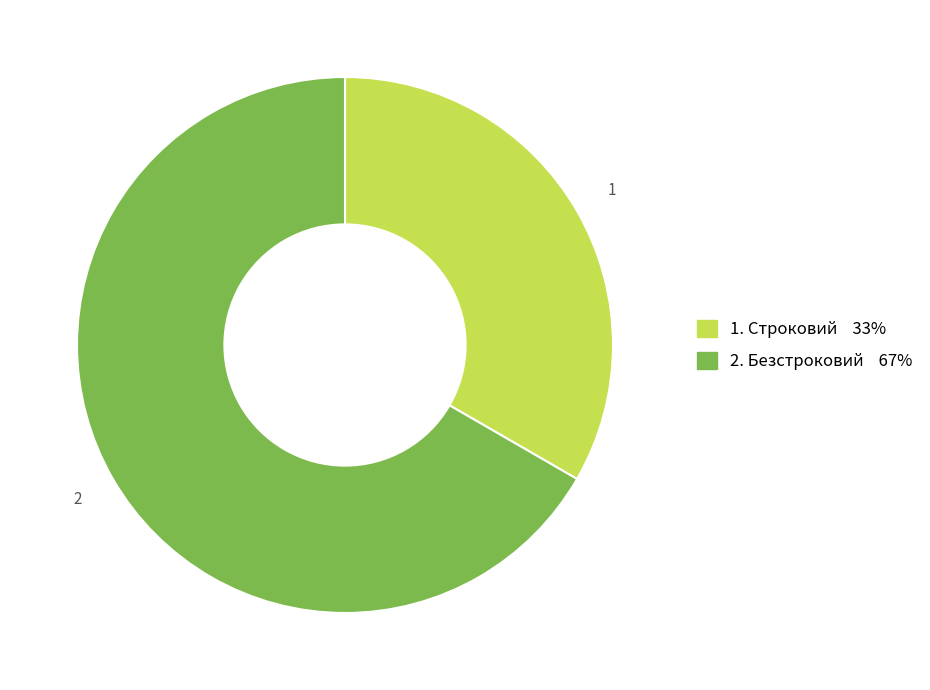

Is there any slice that represents more than half of the pie?

Yes